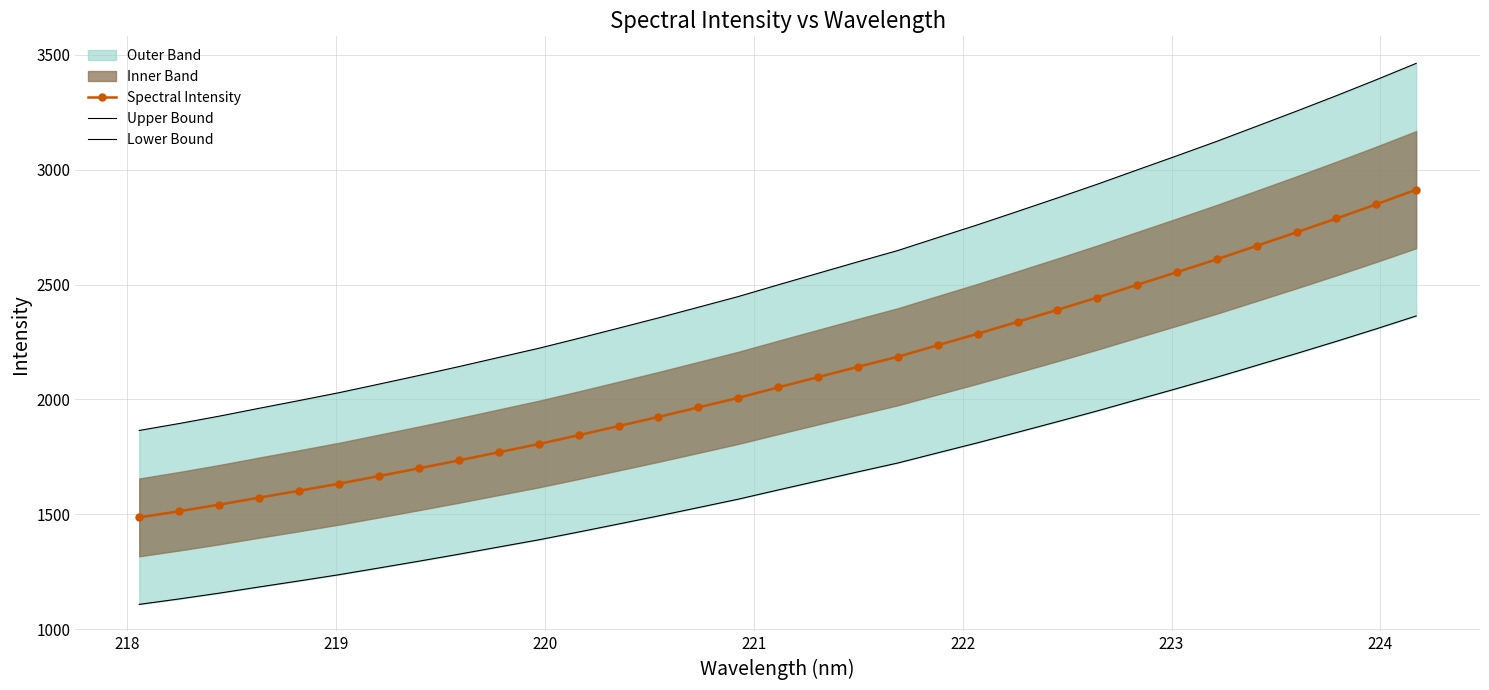

What is the value of the Upper Bound point at the 7th from the left?

2066.7